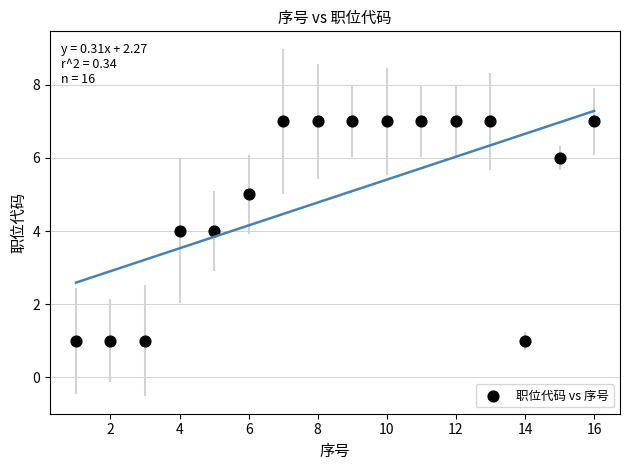

What is the range of X values (max minus min)?

15